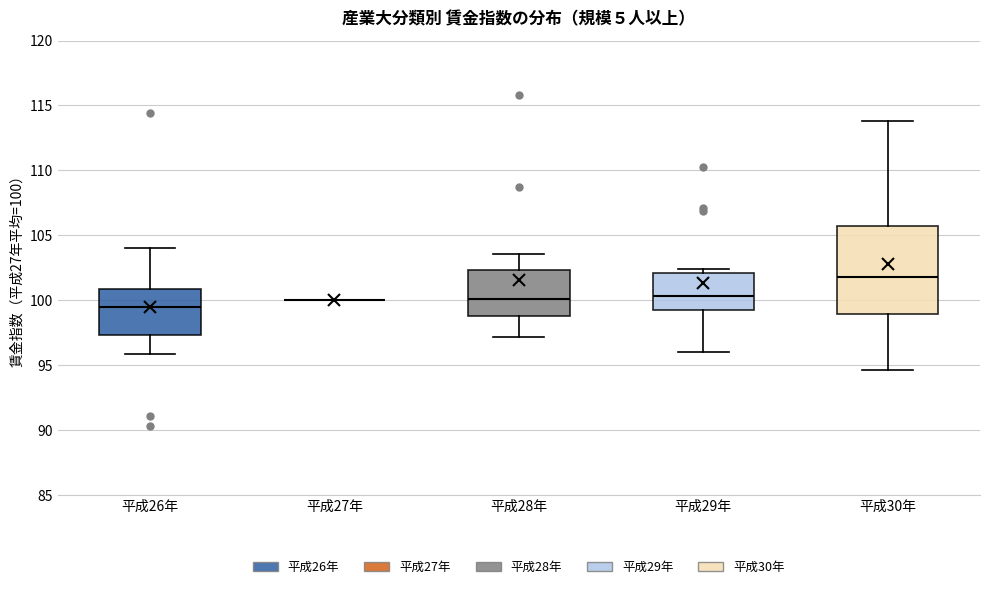

Reading left to right, read every box against the y-axis: the position of its median line, the range the box covers, and the ends of its whiskers. The values are not printed on the chart, so give them approximately, as read against the axis.

平成26年: median 99.5, box 97.5 to 101.0, whiskers 96.0 to 104.0
平成27年: box collapsed to a line at 100.0, whiskers 100.0 to 100.0
平成28年: median 100.0, box 99.0 to 102.5, whiskers 97.0 to 103.5
平成29年: median 100.5, box 99.5 to 102.0, whiskers 96.0 to 102.5
平成30年: median 102.0, box 99.0 to 105.5, whiskers 94.5 to 114.0